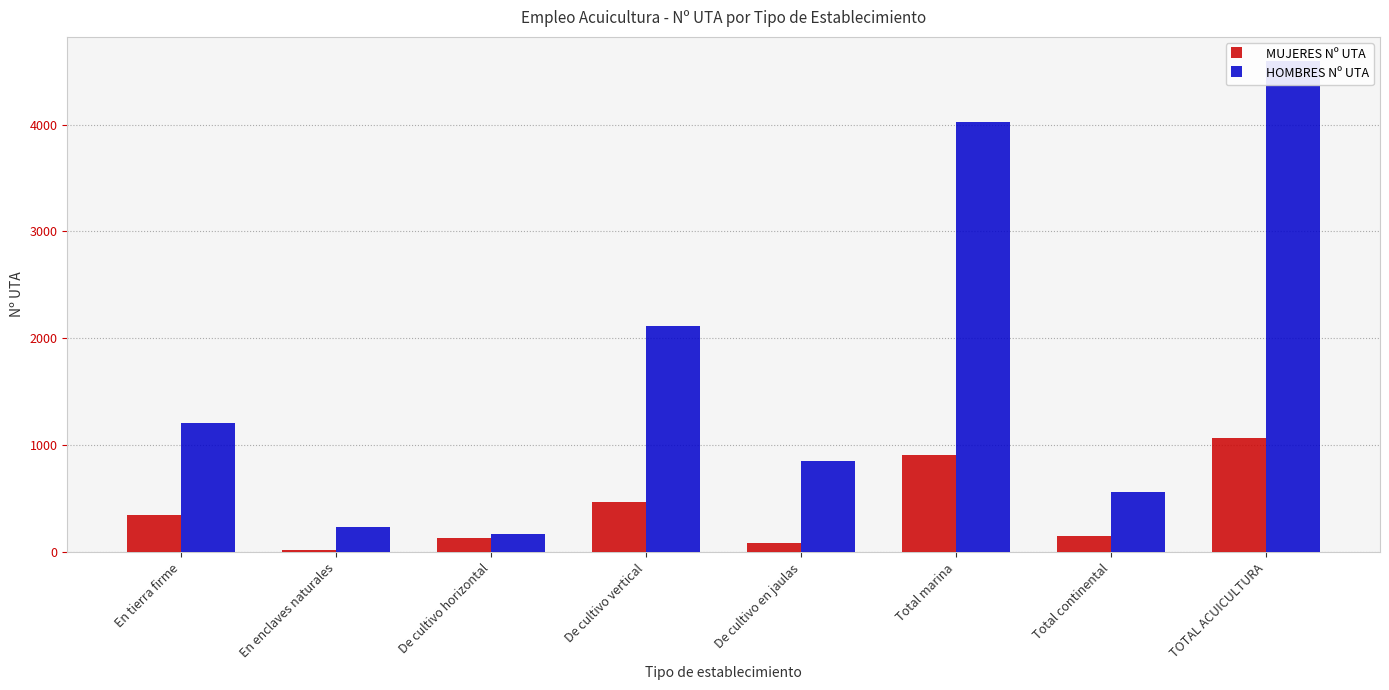

Is the value of MUJERES Nº UTA at De cultivo vertical greater than the value of HOMBRES Nº UTA at De cultivo vertical?

No